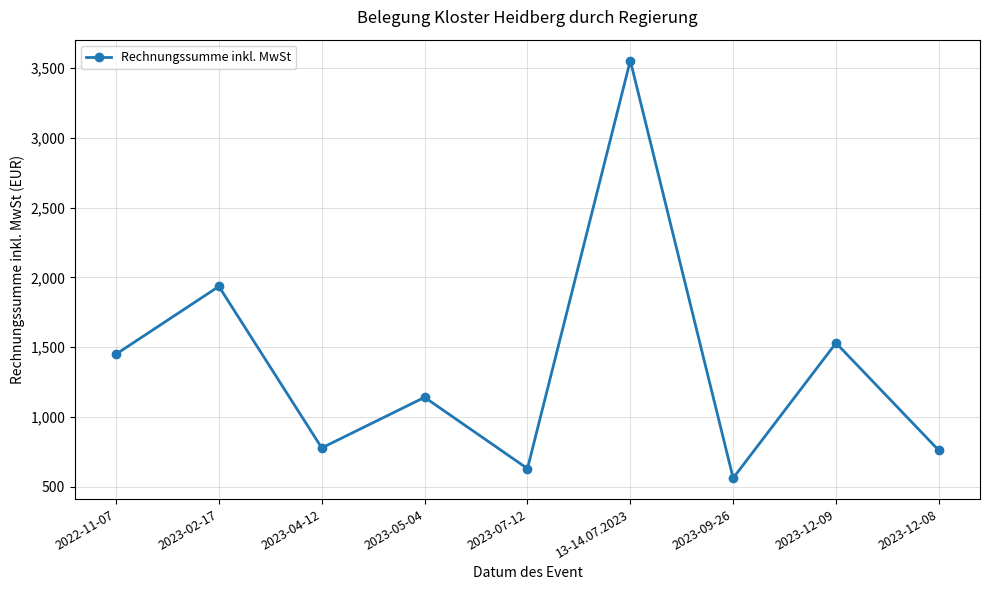

What is the approximate value at 2023-02-17?

1935.7